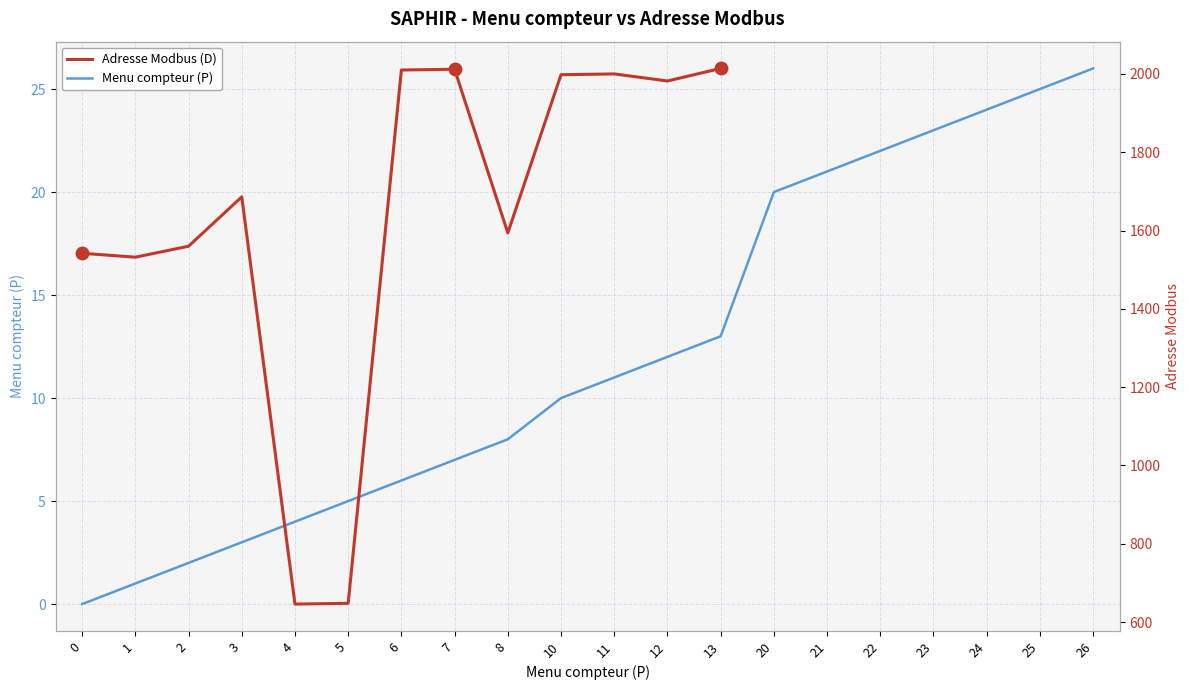

What is the sum of all Menu compteur (P) values?

243